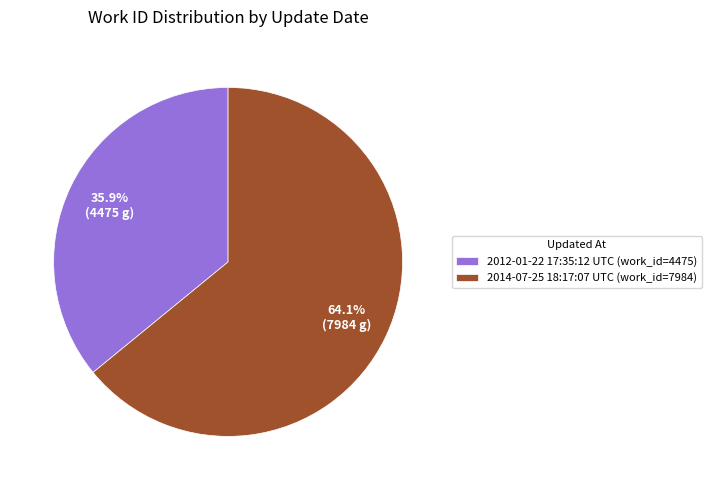

Approximately how many times larger is the value at 2012-01-22 17:35:12 UTC (work_id=4475) compared to 2014-07-25 18:17:07 UTC (work_id=7984)?

0.6